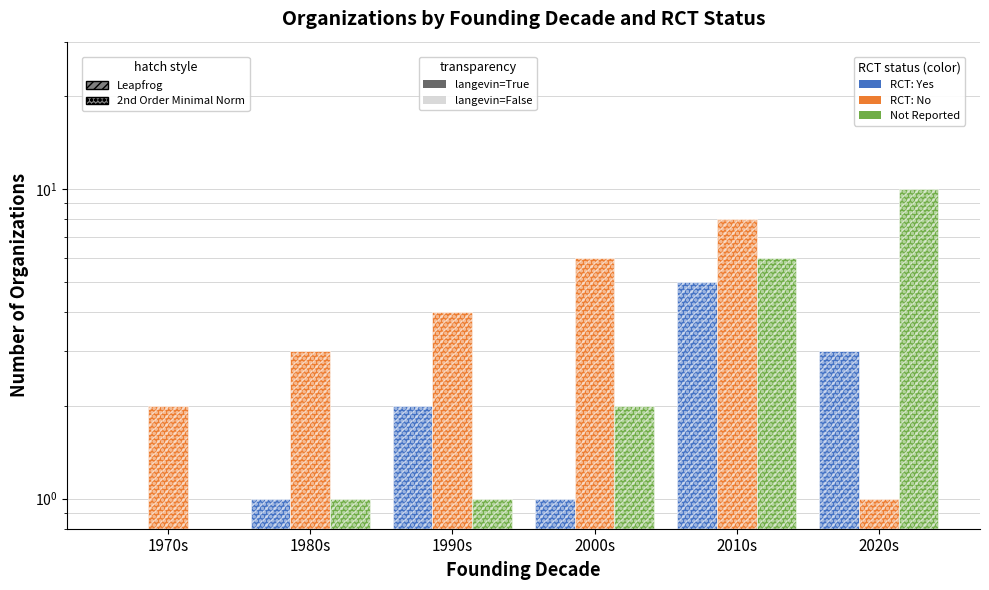

Between 1980s and 2010s, which series saw the biggest shift?

RCT: No